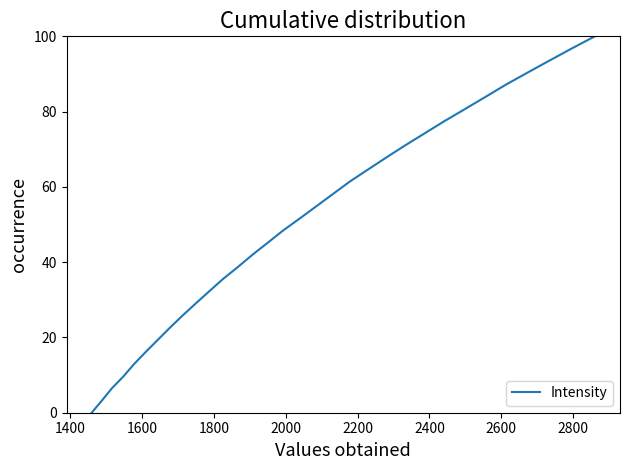

What is the sum of all values?

1600.0